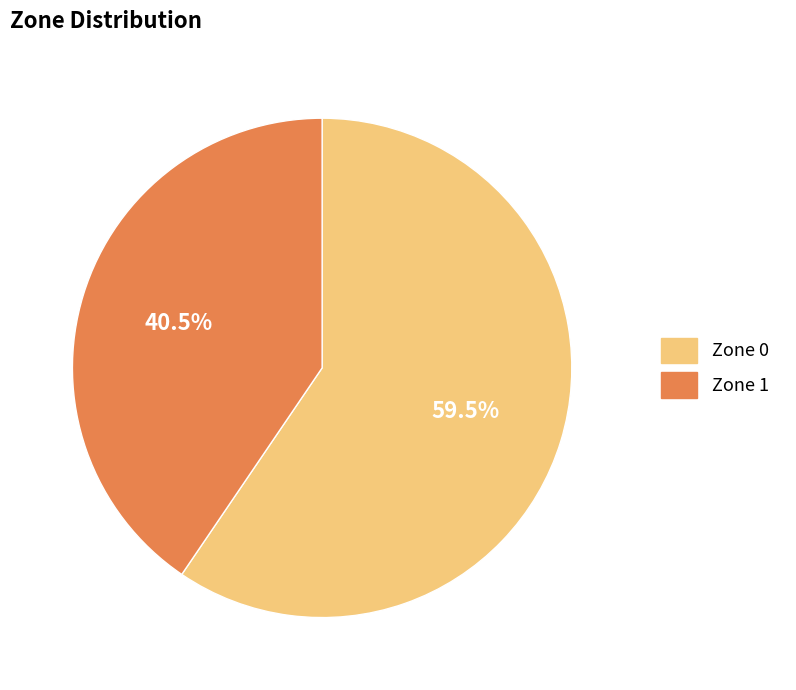

Between Zone 1 and Zone 0, which is larger?

Zone 0